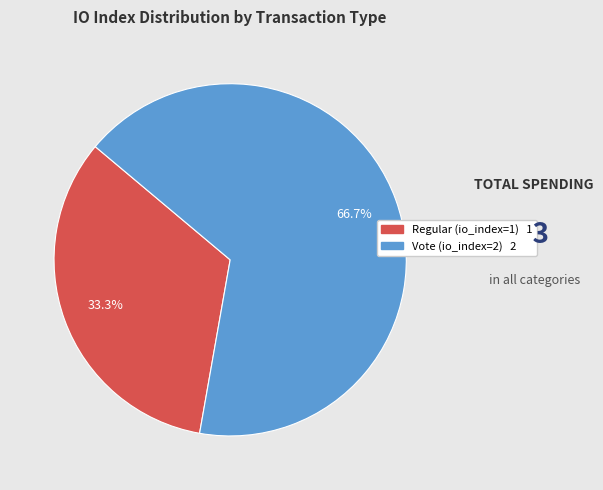

What is the smallest slice in the pie chart?

Regular (io_index=1)